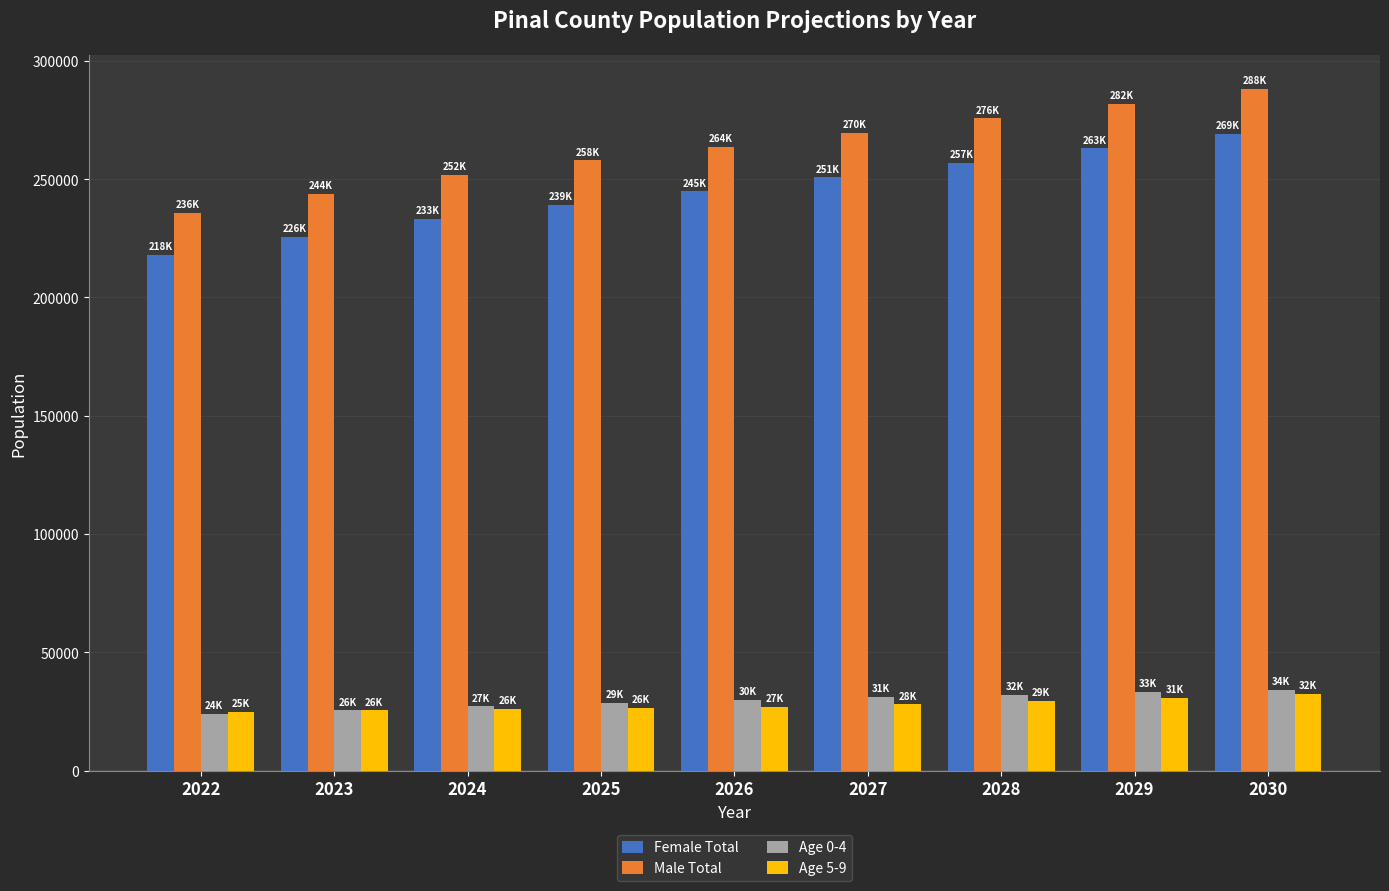

What is the smallest value displayed?

23924.6